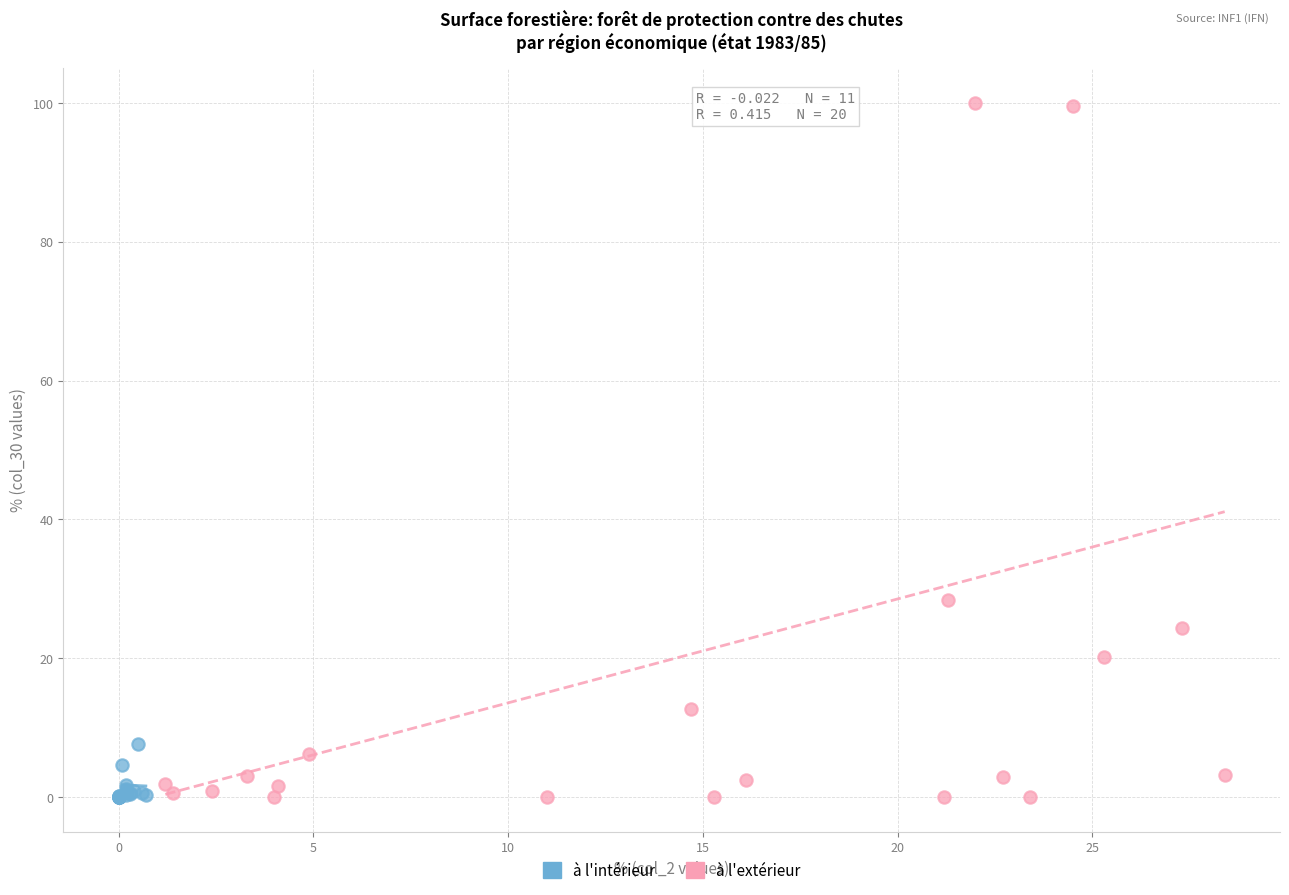

Which series contains the highest Y value?

à l'extérieur